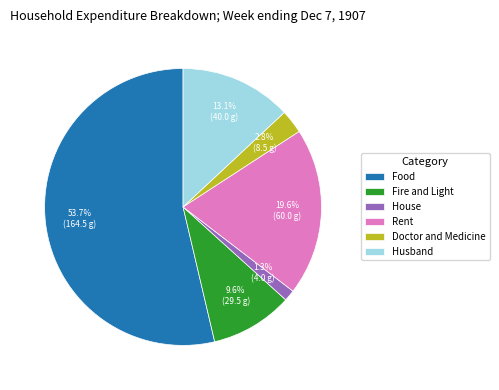

How many slices are in this pie chart?

6